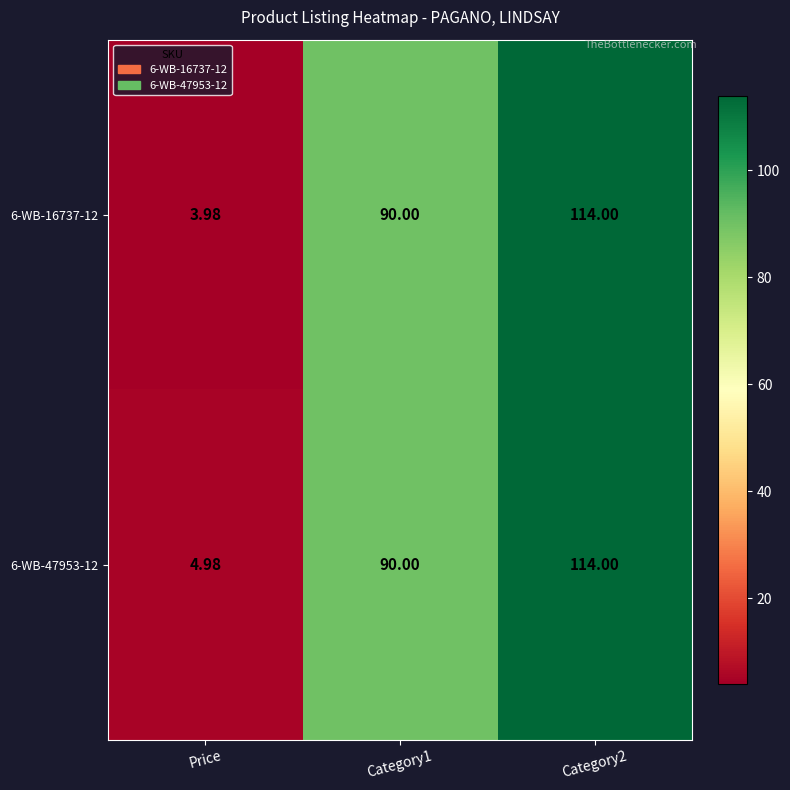

What is the greatest value displayed?

114.0